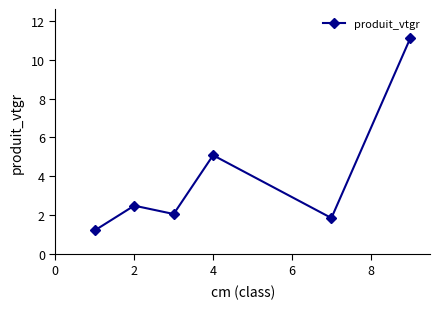

How many points are lower than both their immediate neighbors (excluding endpoints)?

2